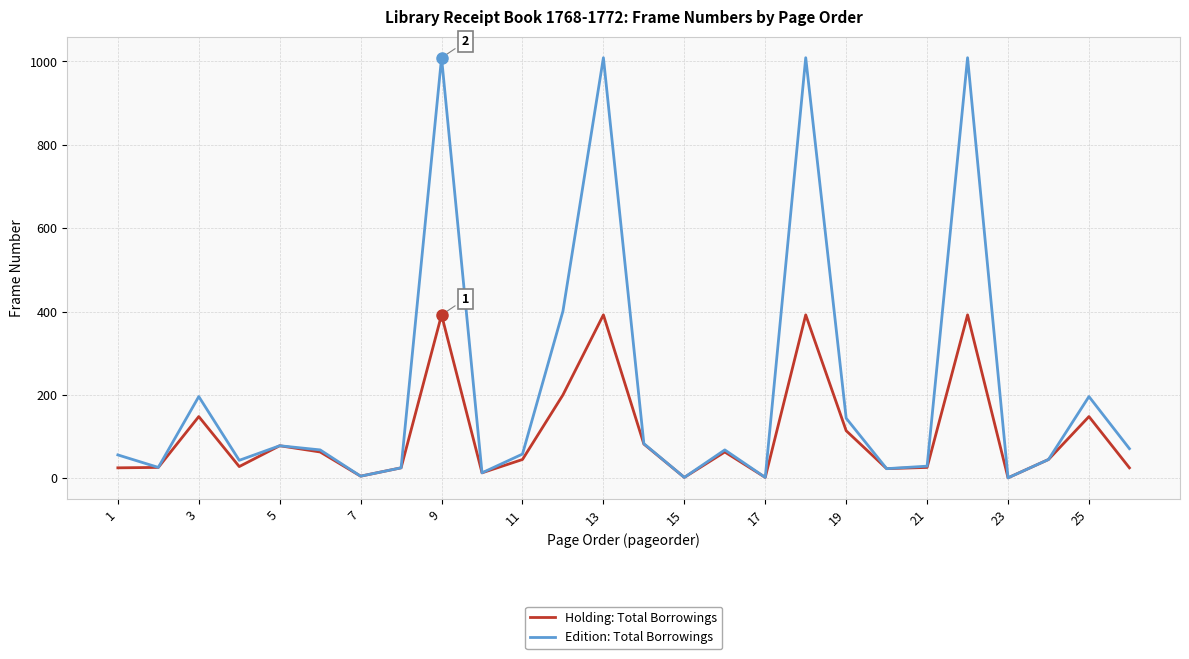

How many lines are shown in the chart?

2